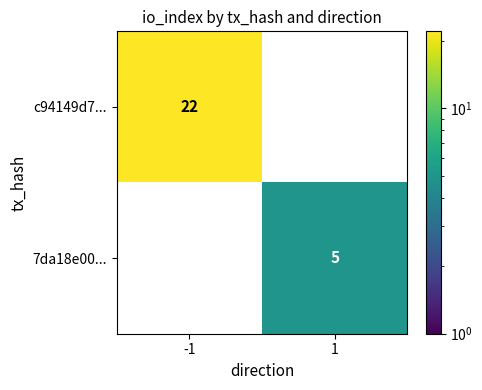

At how many categories does at least one series exceed 21?

1